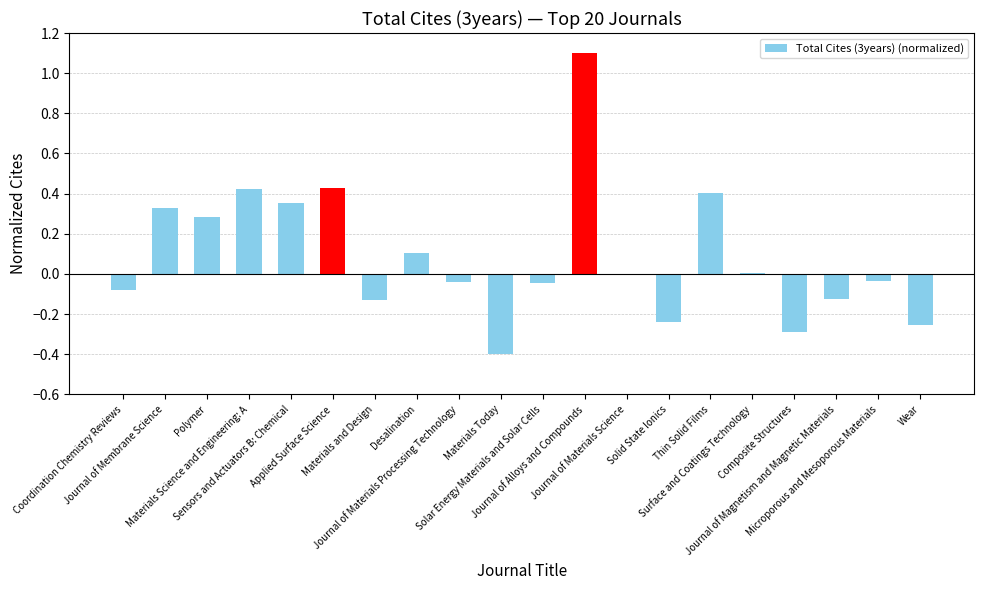

How many series are shown in this chart?

1